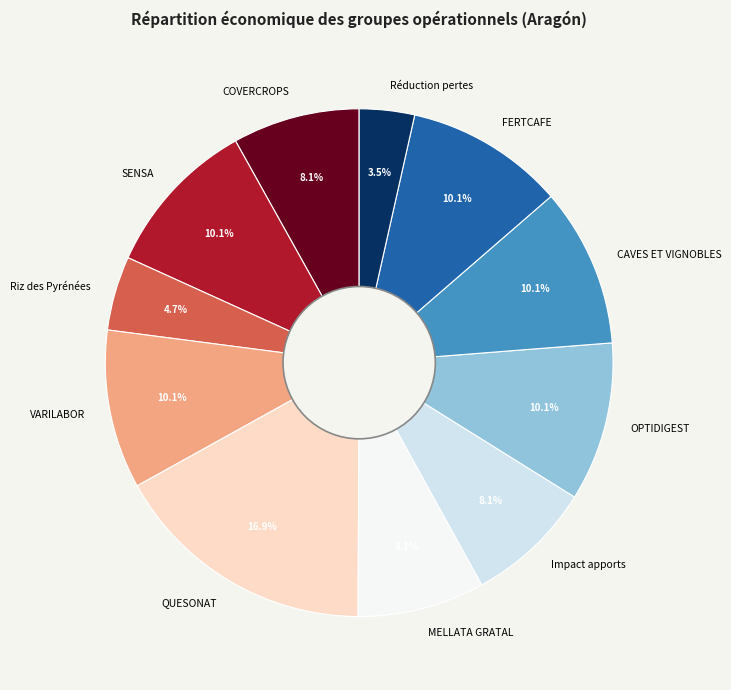

Approximately how many times larger is the value at SENSA compared to CAVES ET VIGNOBLES?

1.0